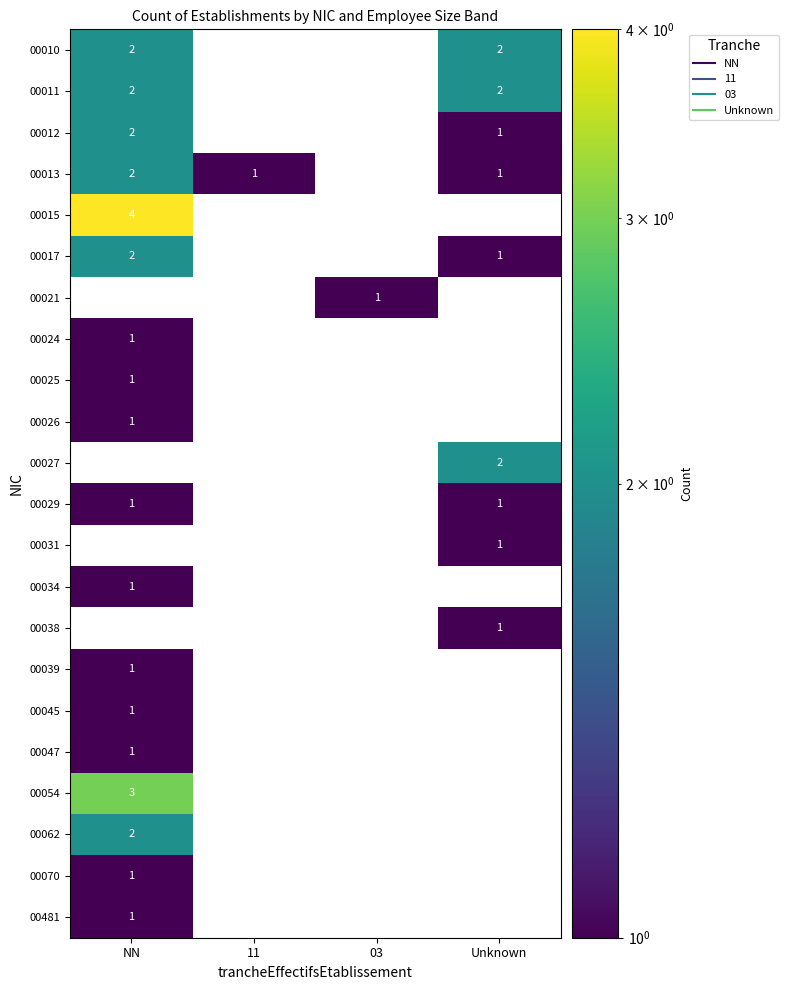

The value of 00031 at NN is 1. True or false?

False